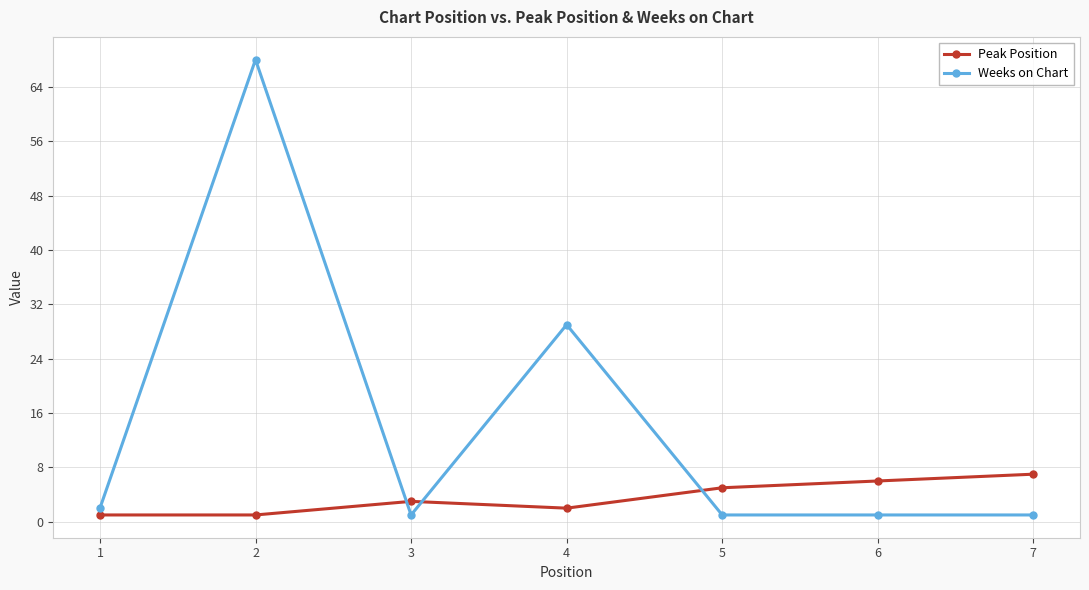

Read the Peak Position value at 1.

1